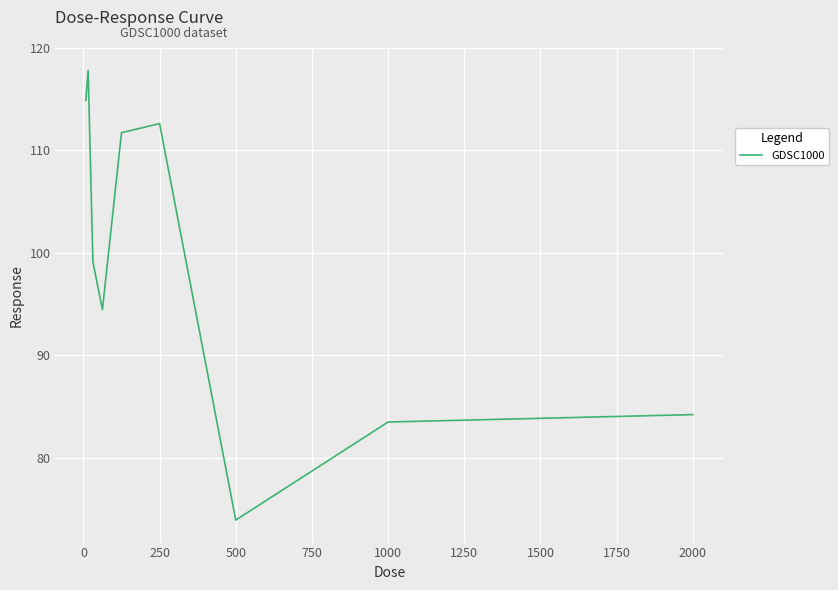

Reading right to left, transcribe all the data shown in this chart.

84.2	83.5	73.9	112.6	111.7	94.5	99.1	117.8	114.9